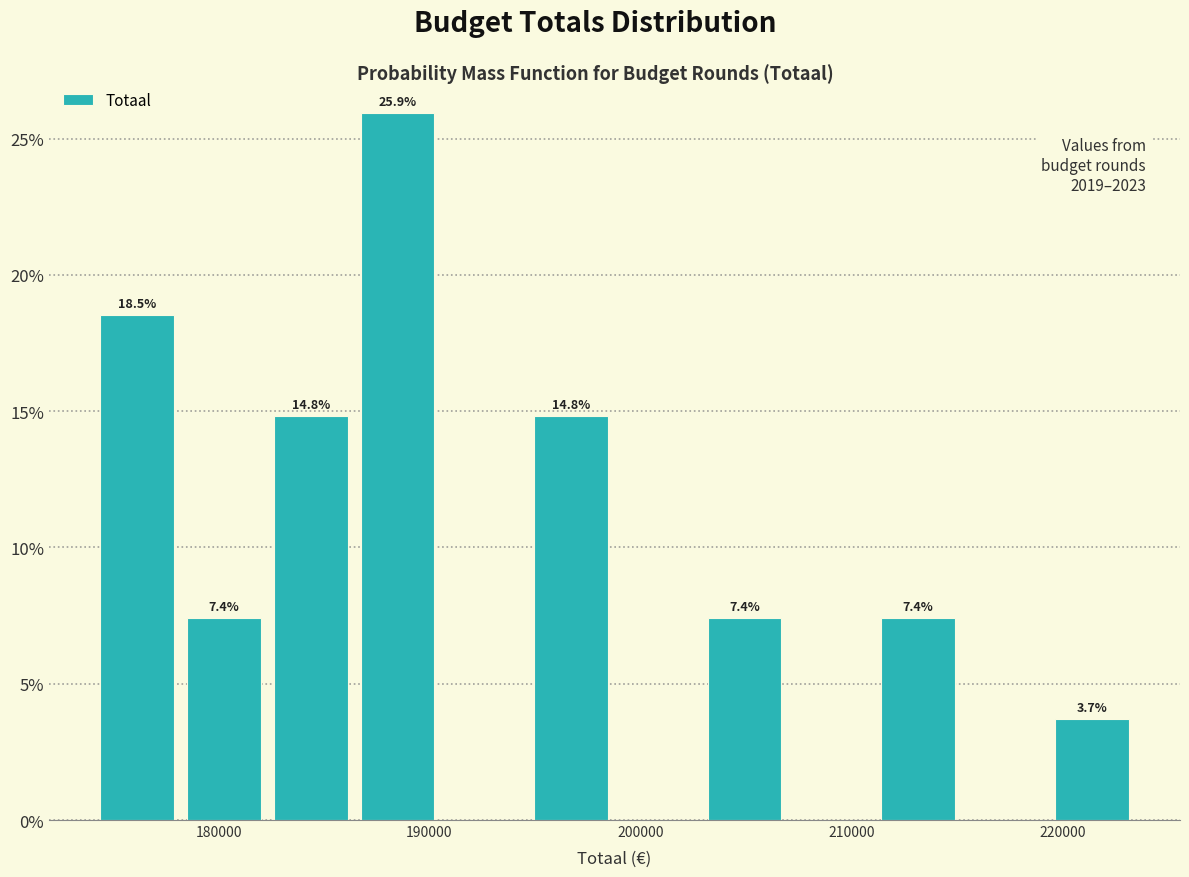

Which range on the x-axis has the tallest bar?

186000 to 191000